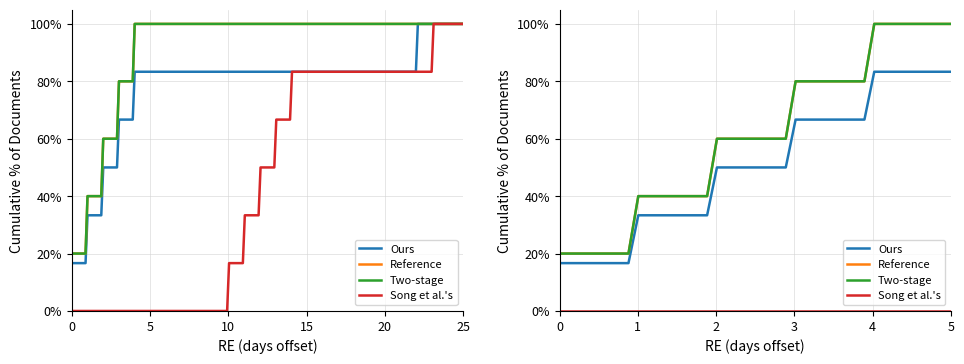

Is this an area chart (filled region under the line)?

No